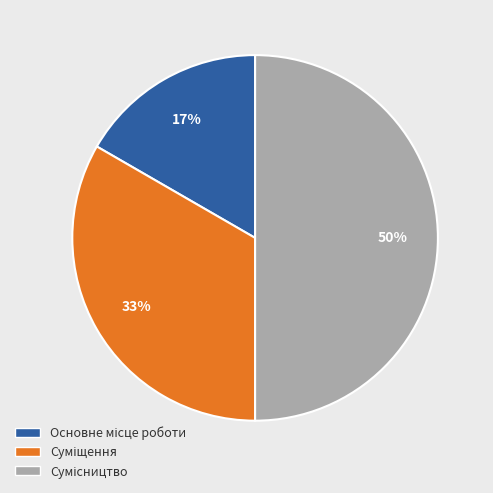

To the nearest percent, what is the average slice percentage?

33%